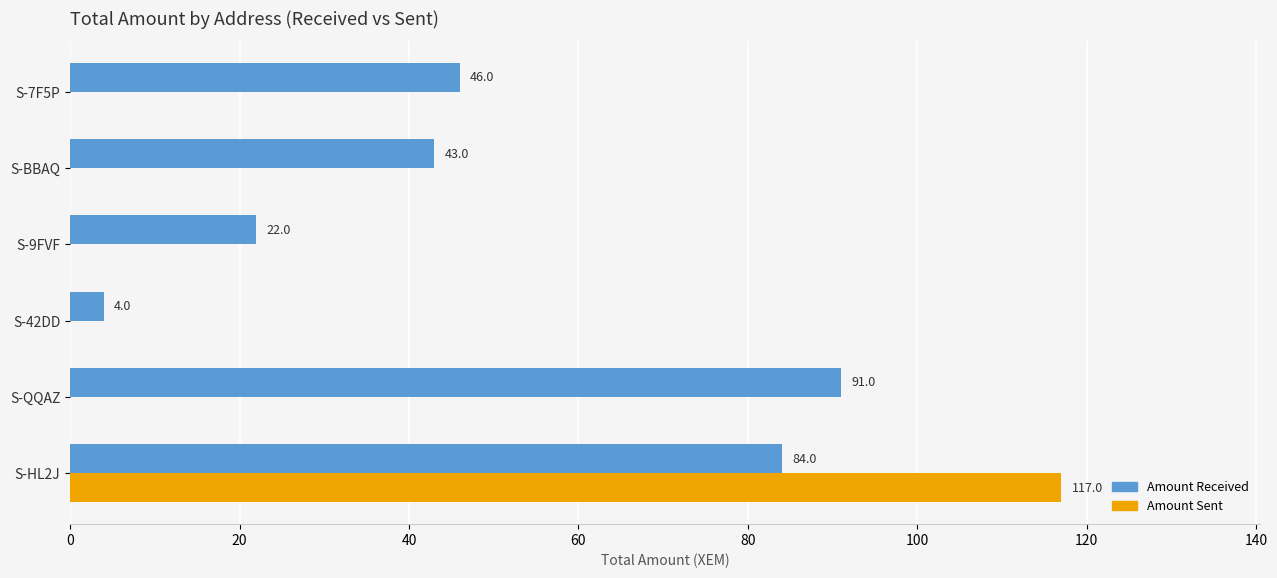

Which series has the widest spread of values?

Amount Sent